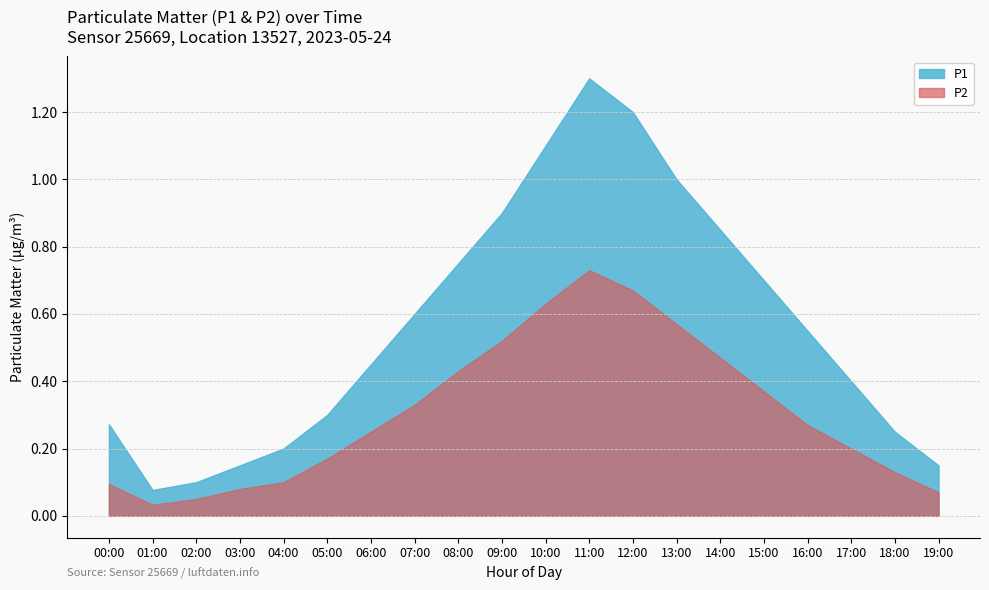

True or false: P1 and P2 cross at least once.

False